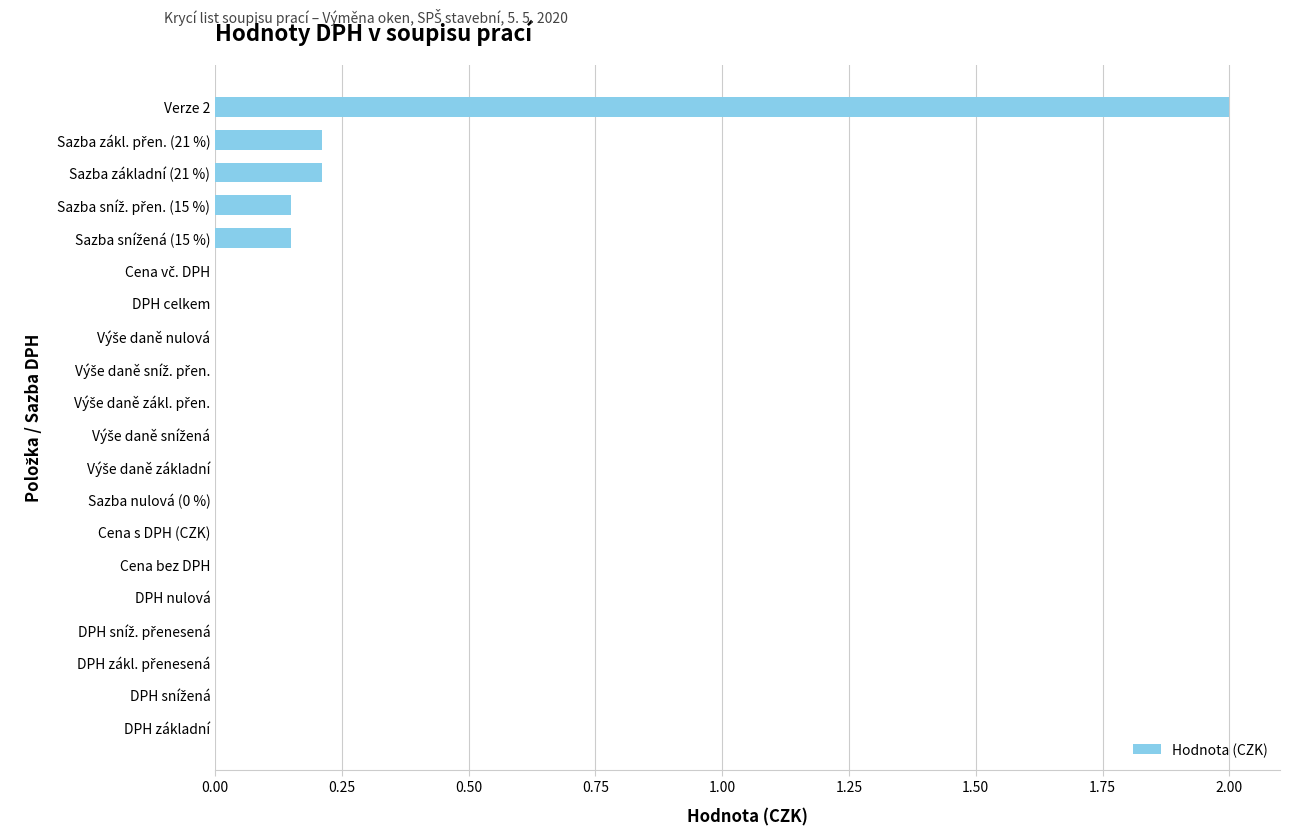

Which category has the highest value across all series?

Verze 2